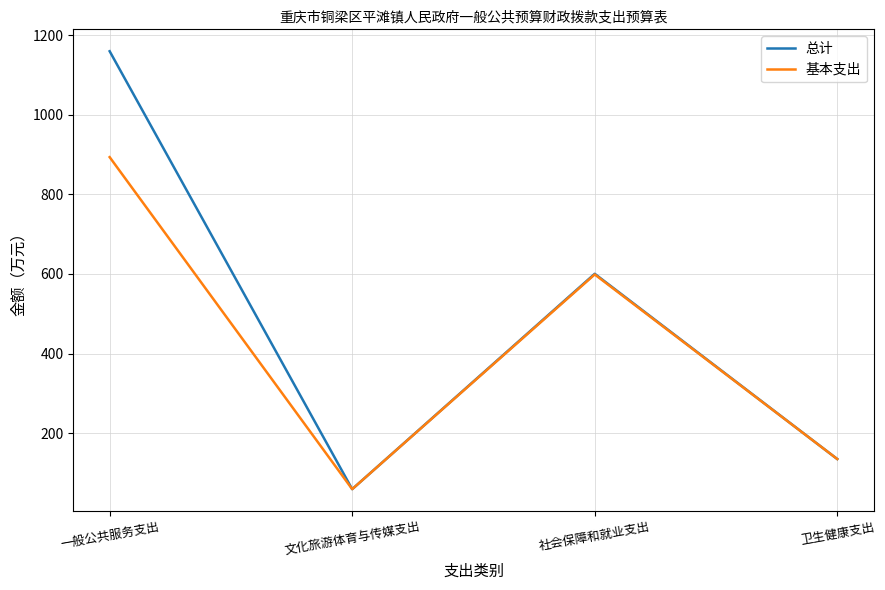

Is the value of 总计 at 一般公共服务支出 greater than the value of 基本支出 at 卫生健康支出?

Yes